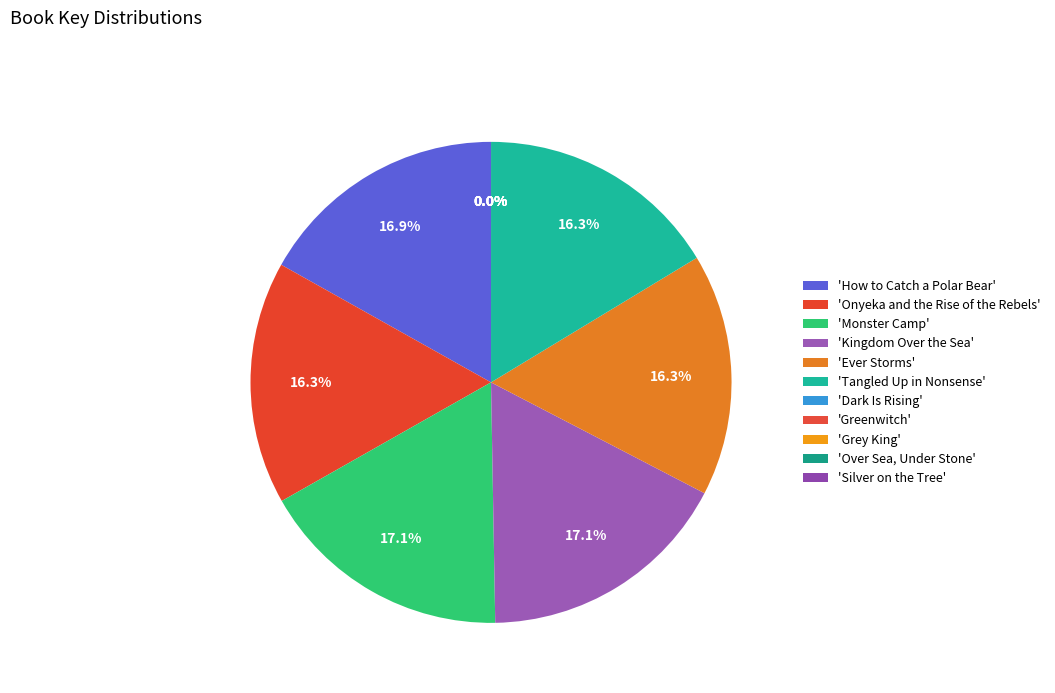

How many segments does this pie chart have?

11